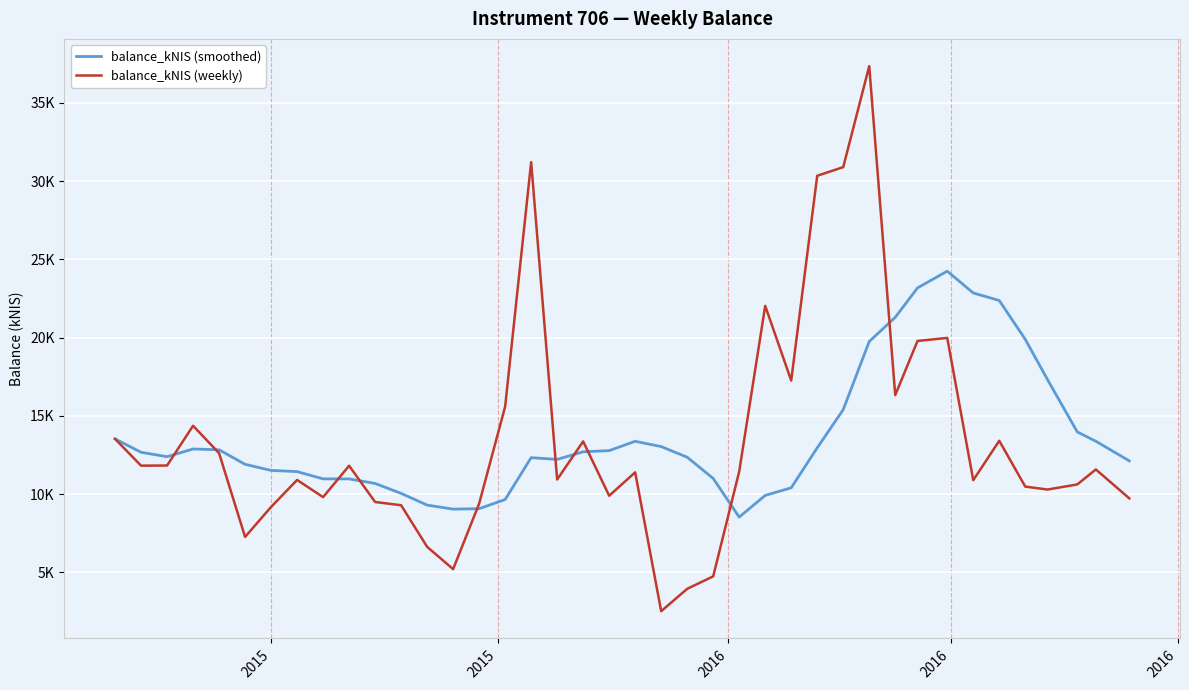

Which series has the largest total across all categories?

balance_kNIS (smoothed)